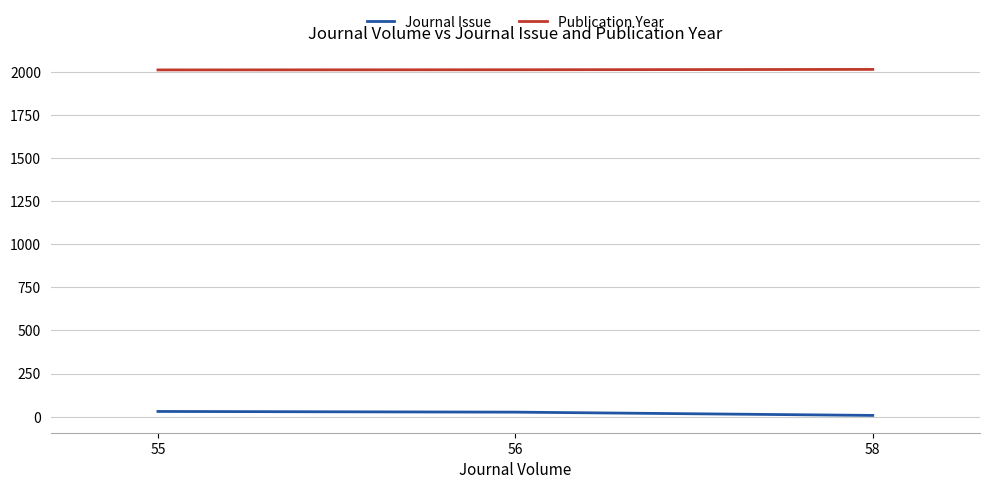

Where does the Journal Issue series first go above 26?

55